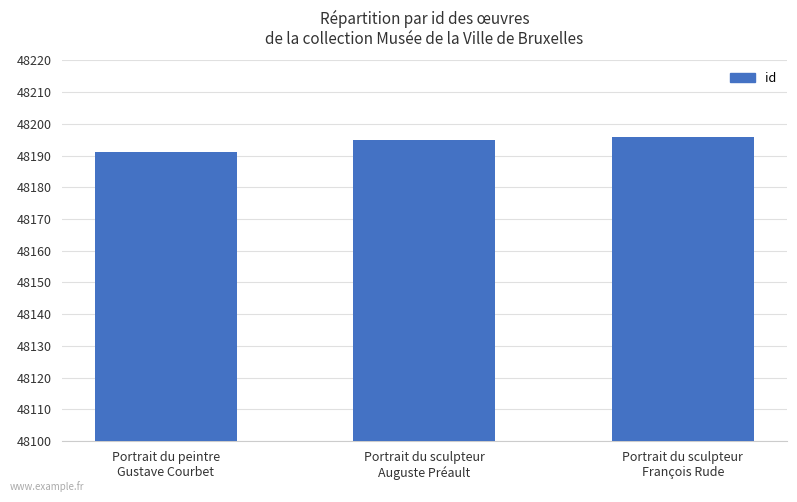

How many bars are there in total?

3